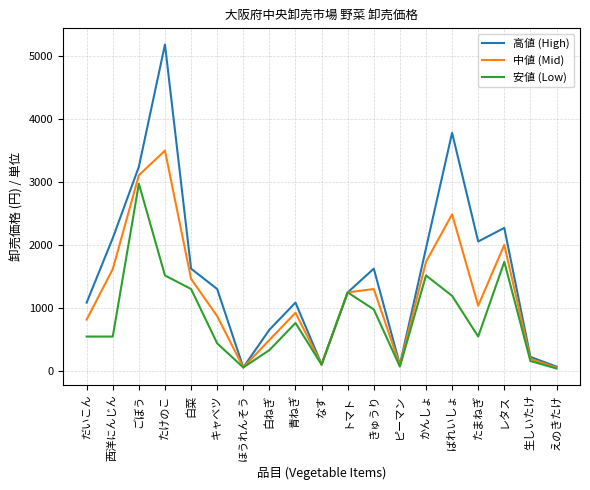

At which category is the sum across all series the highest?

たけのこ